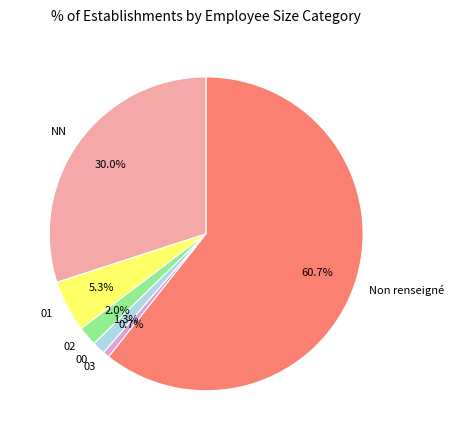

Rank the categories by value from highest to lowest.

Non renseigné, NN, 01, 02, 00, 03